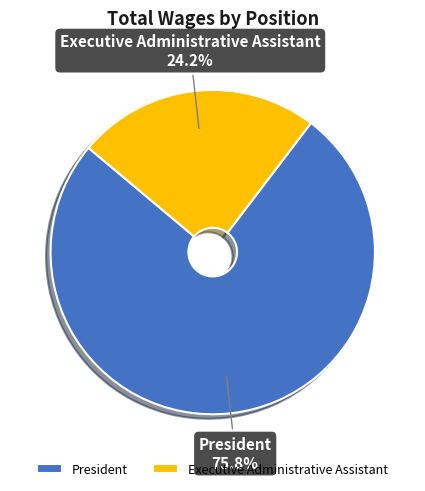

To the nearest percent, what is the average slice percentage?

50%